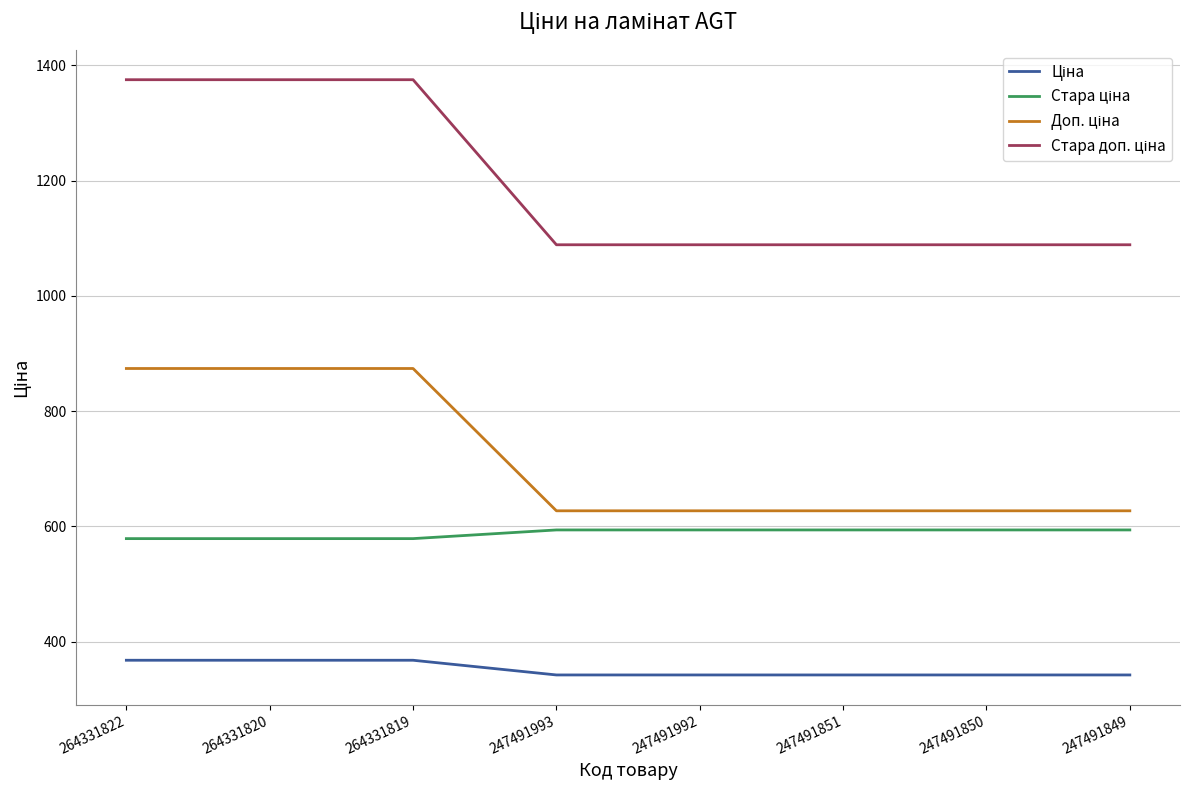

What is the greatest value displayed?

1375.3